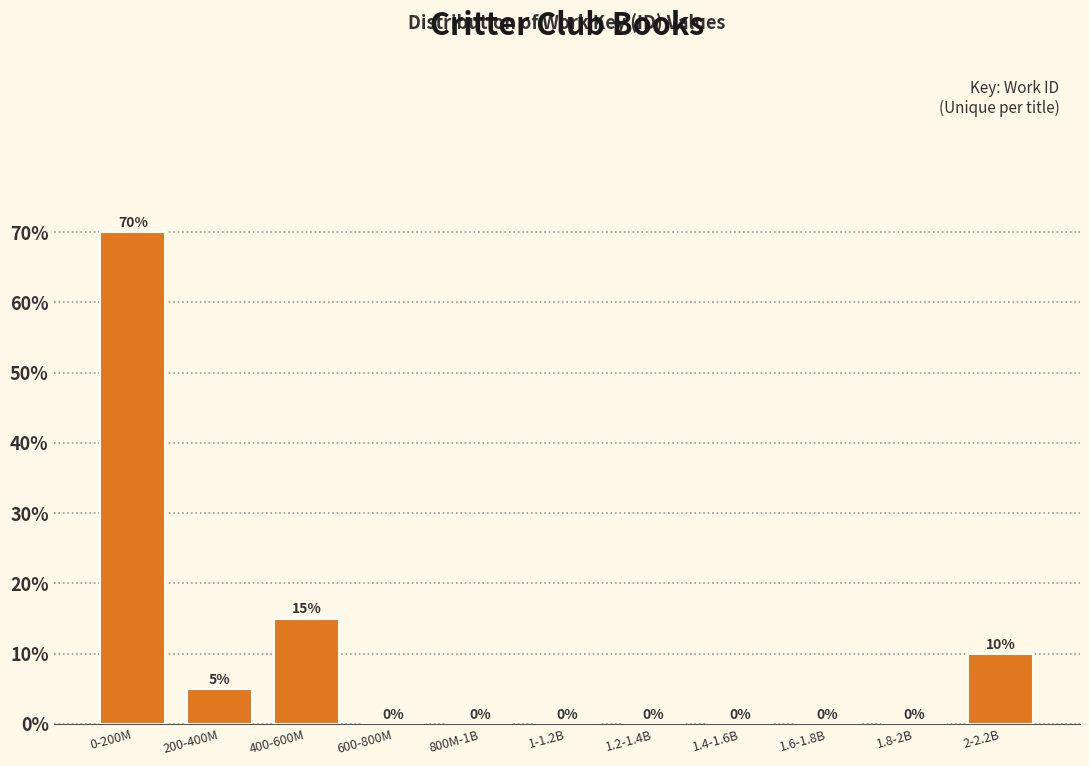

Reading left to right, what are all the values shown in this chart?

0-200M=70	200-400M=5	400-600M=15	600-800M=0	800M-1B=0	1-1.2B=0	1.2-1.4B=0	1.4-1.6B=0	1.6-1.8B=0	1.8-2B=0	2-2.2B=10